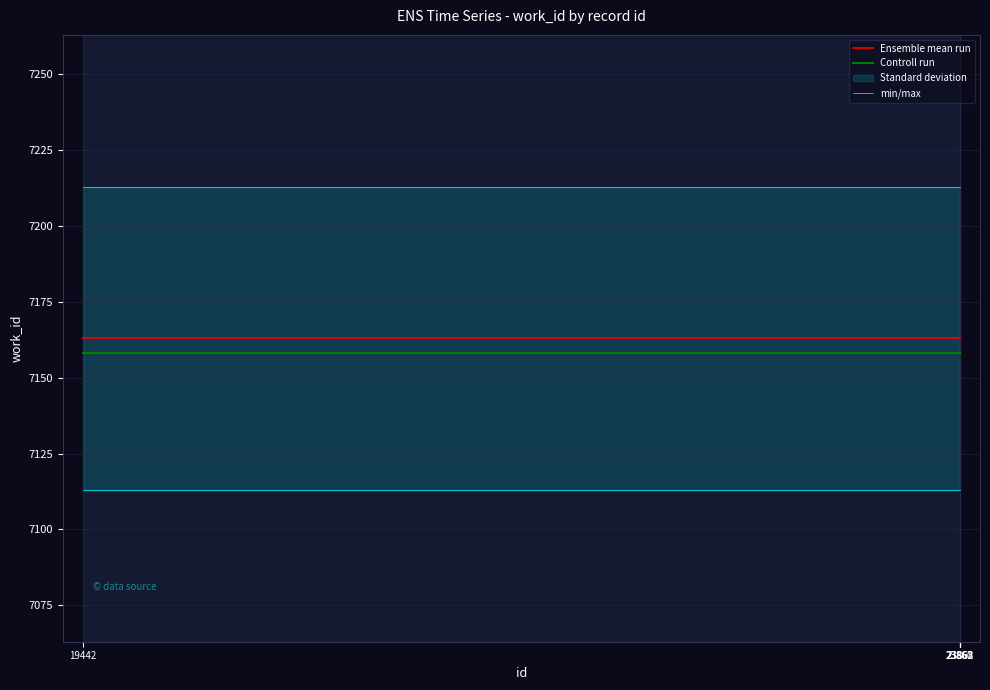

What is the sum of all Controll run values?

35790